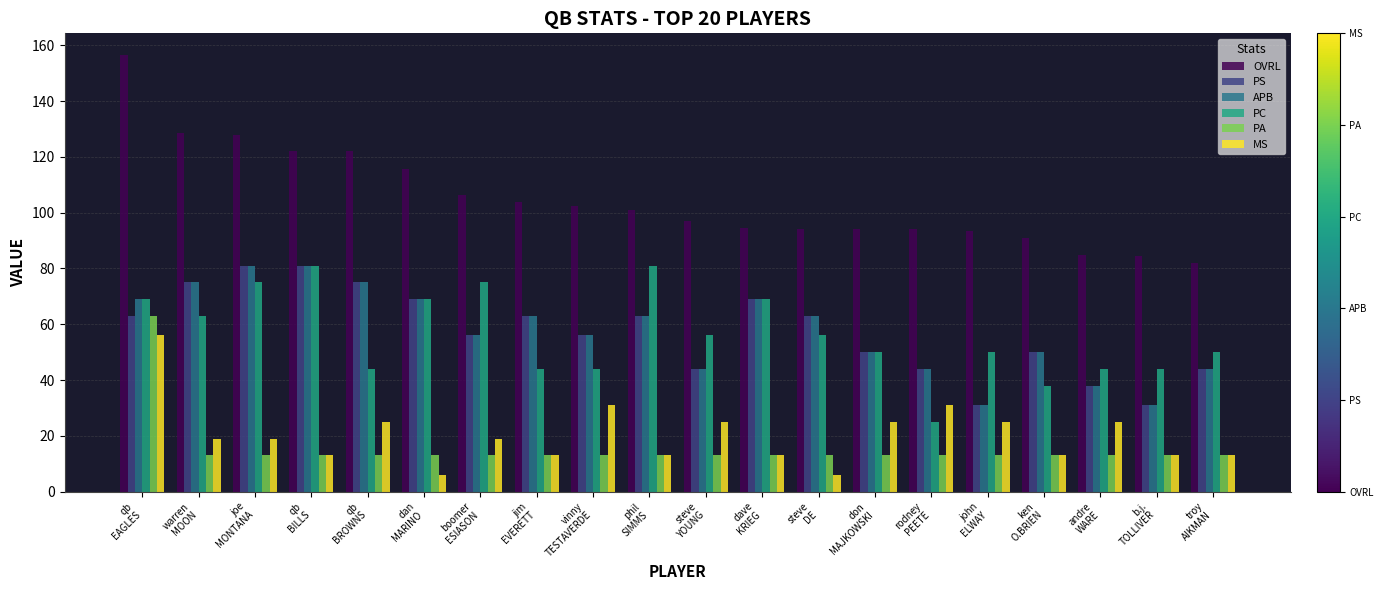

Which series has the largest range (max minus min)?

OVRL